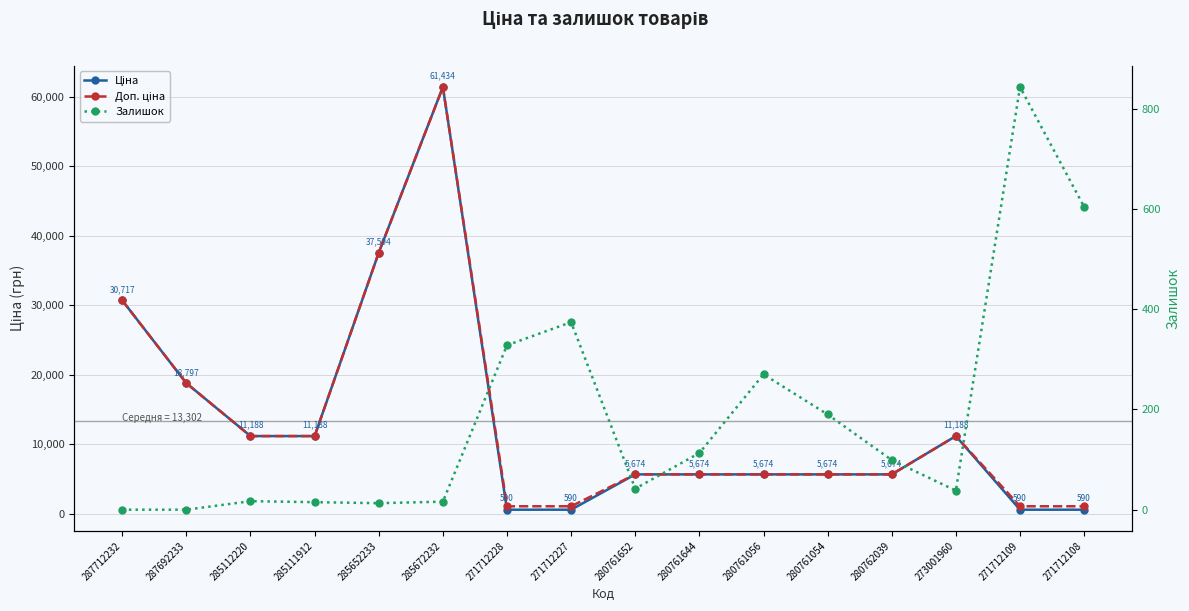

At how many categories does at least one series exceed 50339?

1